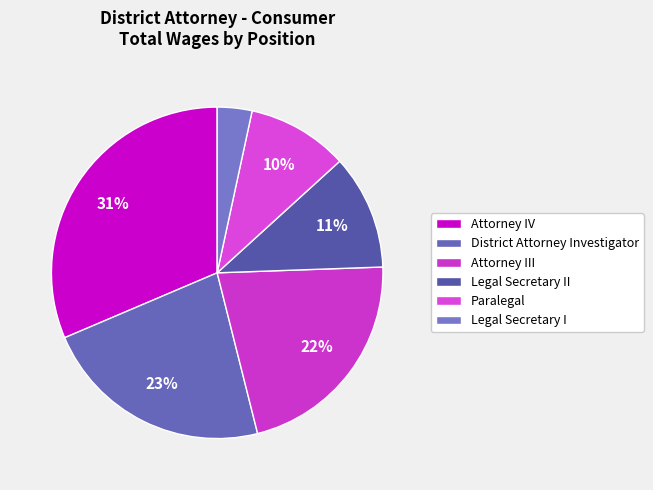

What is the change in value from Attorney IV to Paralegal?

-113670